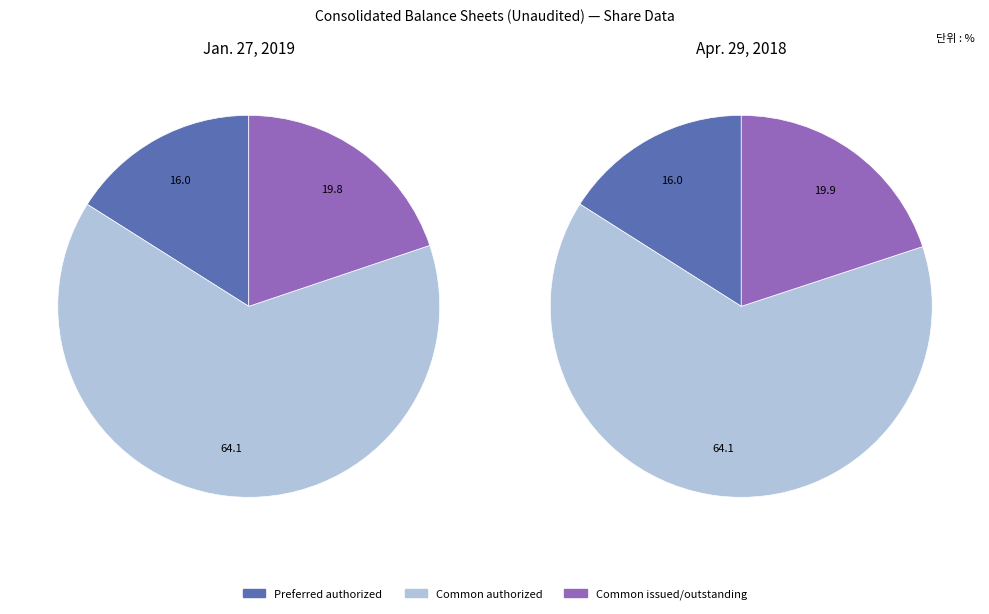

Count the number of slices in the pie.

6